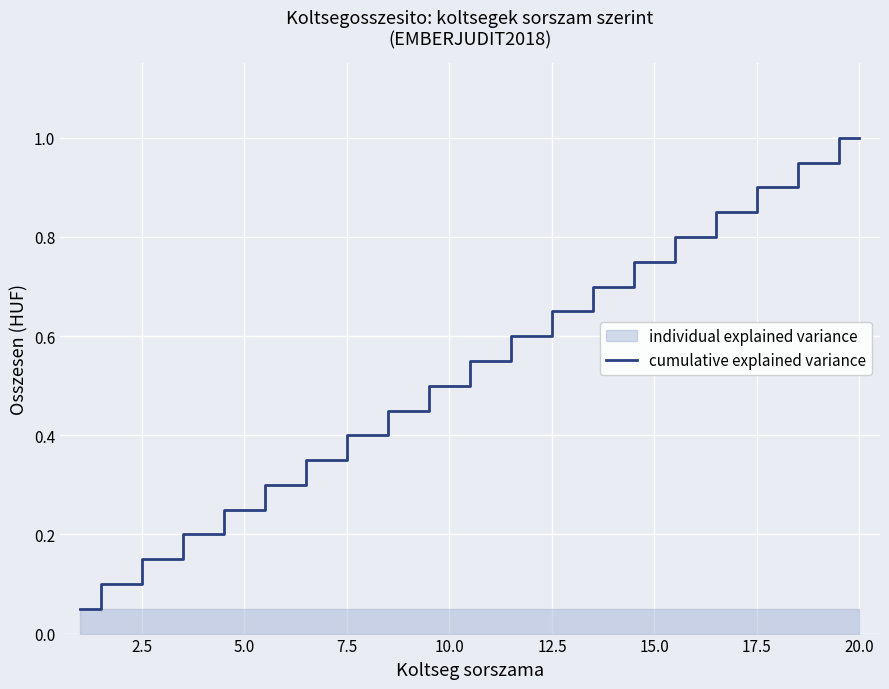

What is the difference between the second highest and minimum values?

0.9